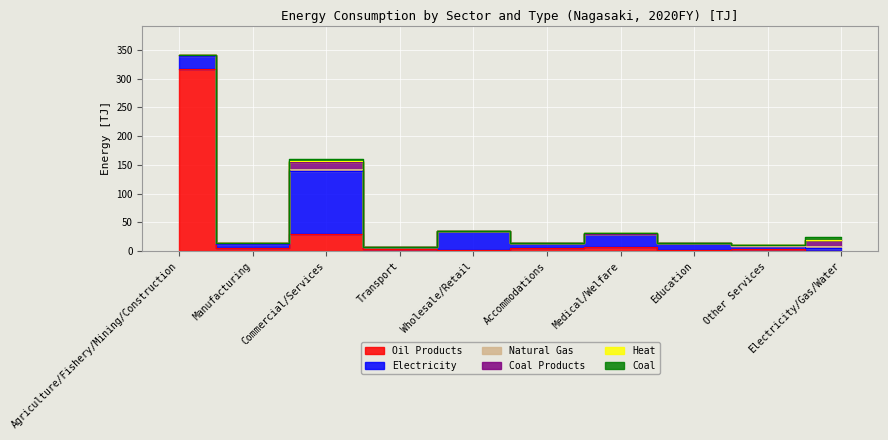

What is the label of the 10th point from the left?

Electricity/Gas/Water